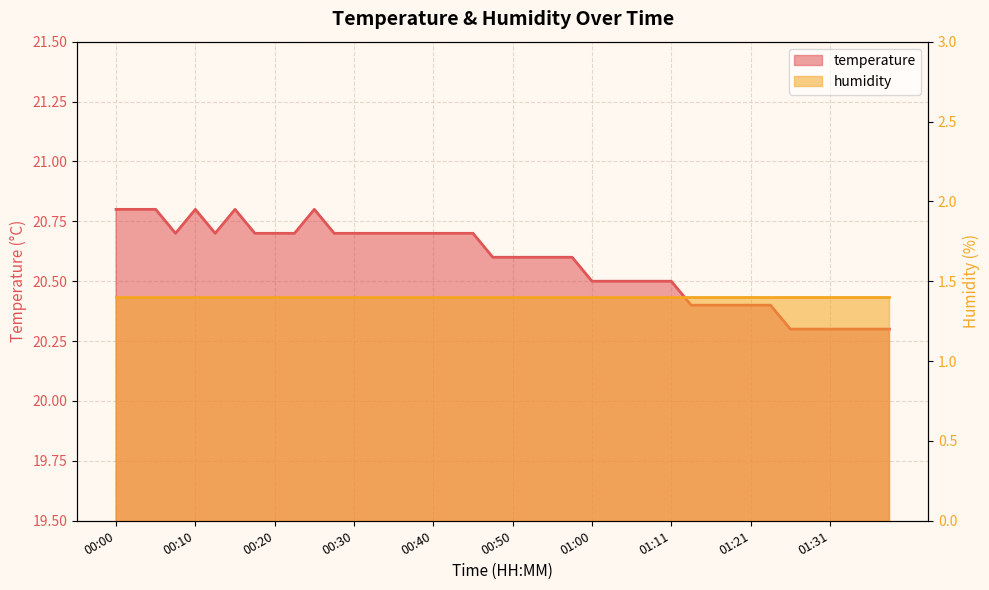

List the labels in order of value, largest first.

00:00, 00:03, 00:05, 00:10, 00:15, 00:25, 00:08, 00:13, 00:18, 00:20, 00:23, 00:28, 00:30, 00:33, 00:35, 00:38, 00:40, 00:43, 00:45, 00:48, 00:50, 00:53, 00:55, 00:58, 01:00, 01:03, 01:05, 01:08, 01:11, 01:13, 01:16, 01:19, 01:21, 01:24, 01:26, 01:29, 01:31, 01:34, 01:36, 01:39